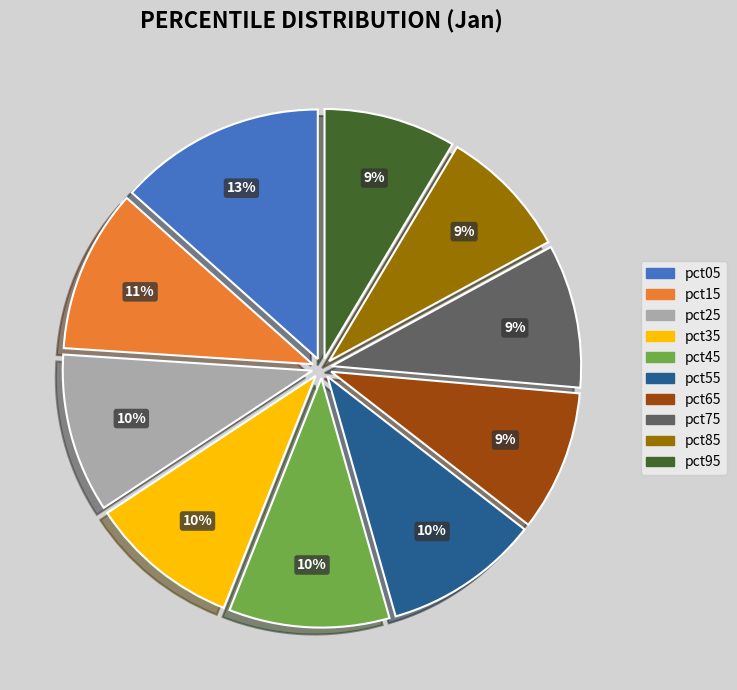

Which category has the biggest portion of the pie?

pct05